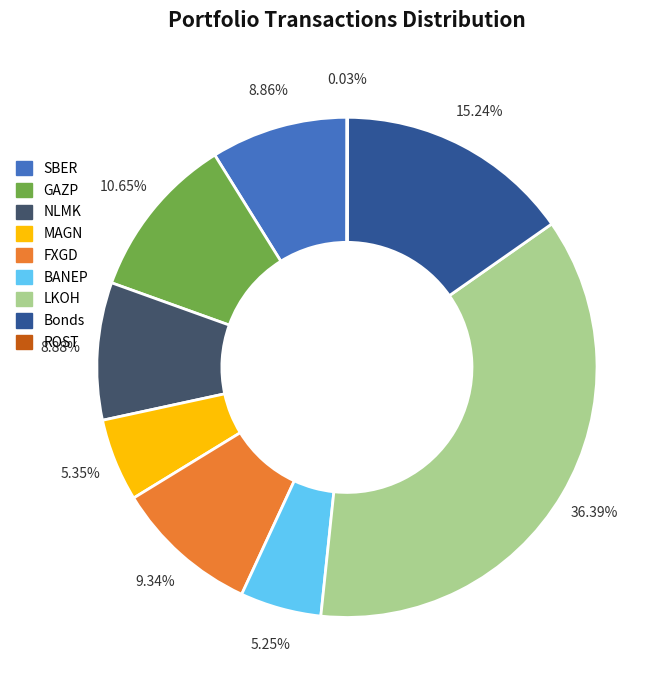

Is there a majority slice in this chart?

No